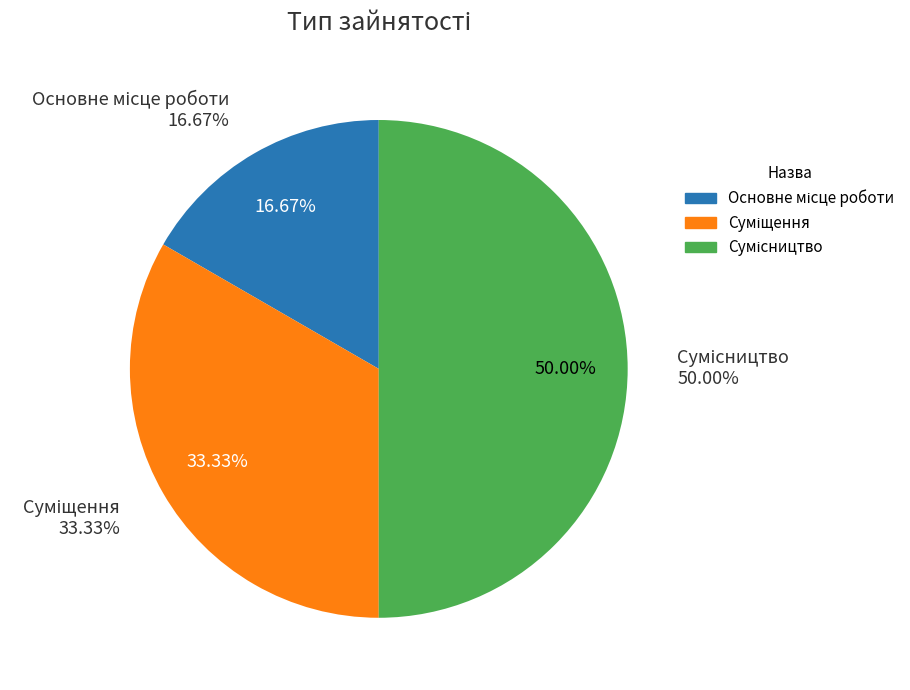

To the nearest percent, what portion does Основне місце роботи represent?

17%